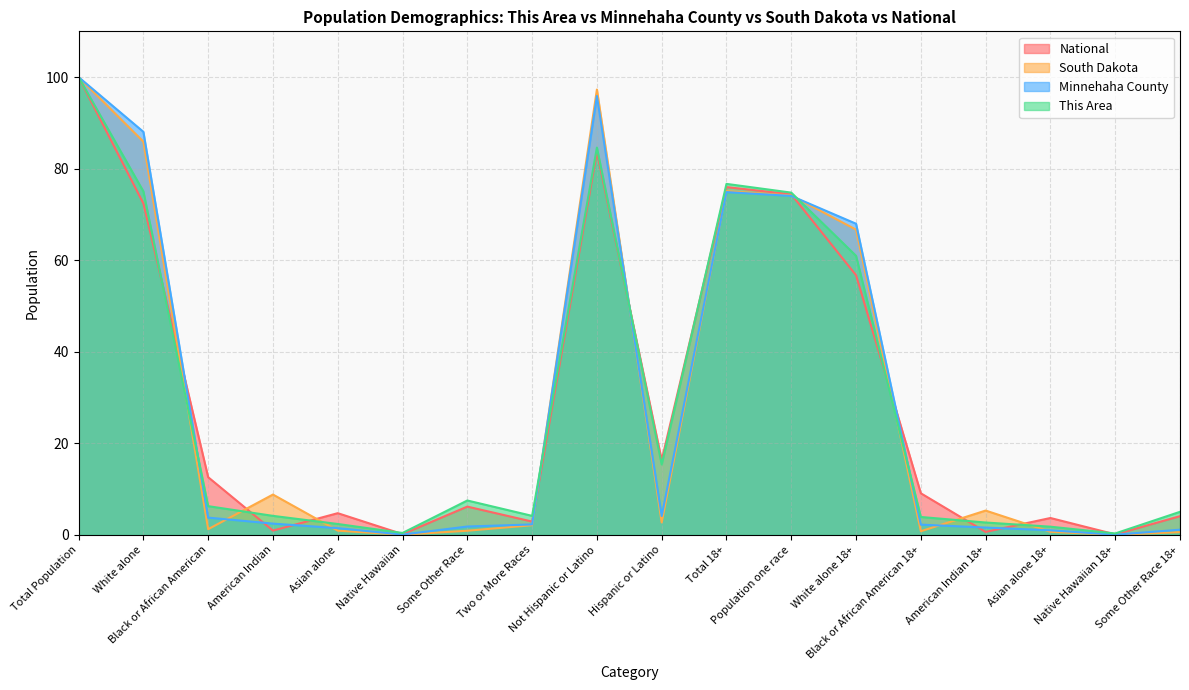

At which label does Minnehaha County reach its minimum?

Native Hawaiian 18+